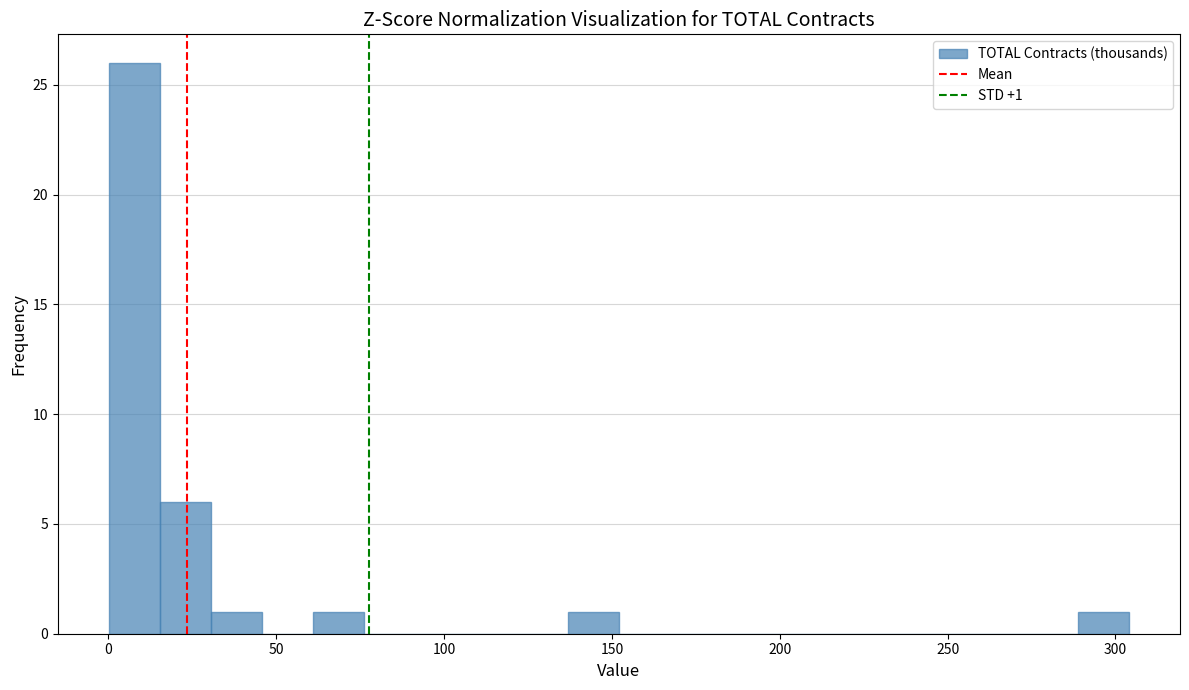

Read against the x-axis, roughly where is the centre of the tallest bar?

10